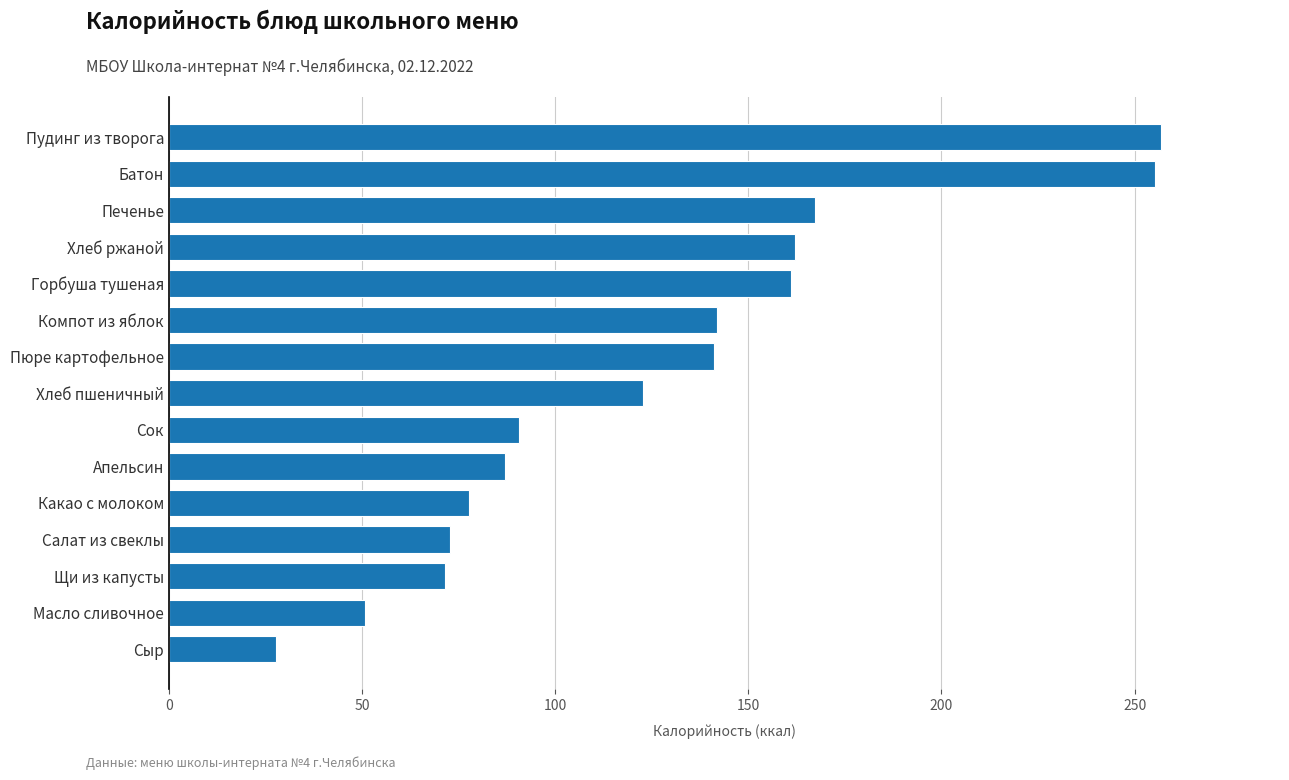

Which label corresponds to the smallest value in the chart?

Сыр